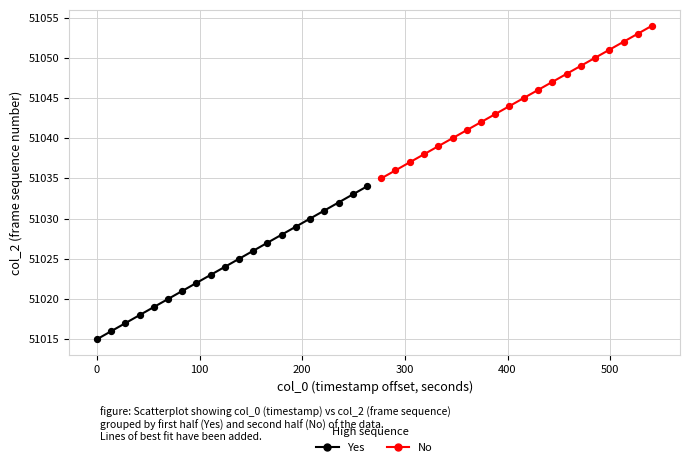

Which series contains the lowest Y value?

Yes